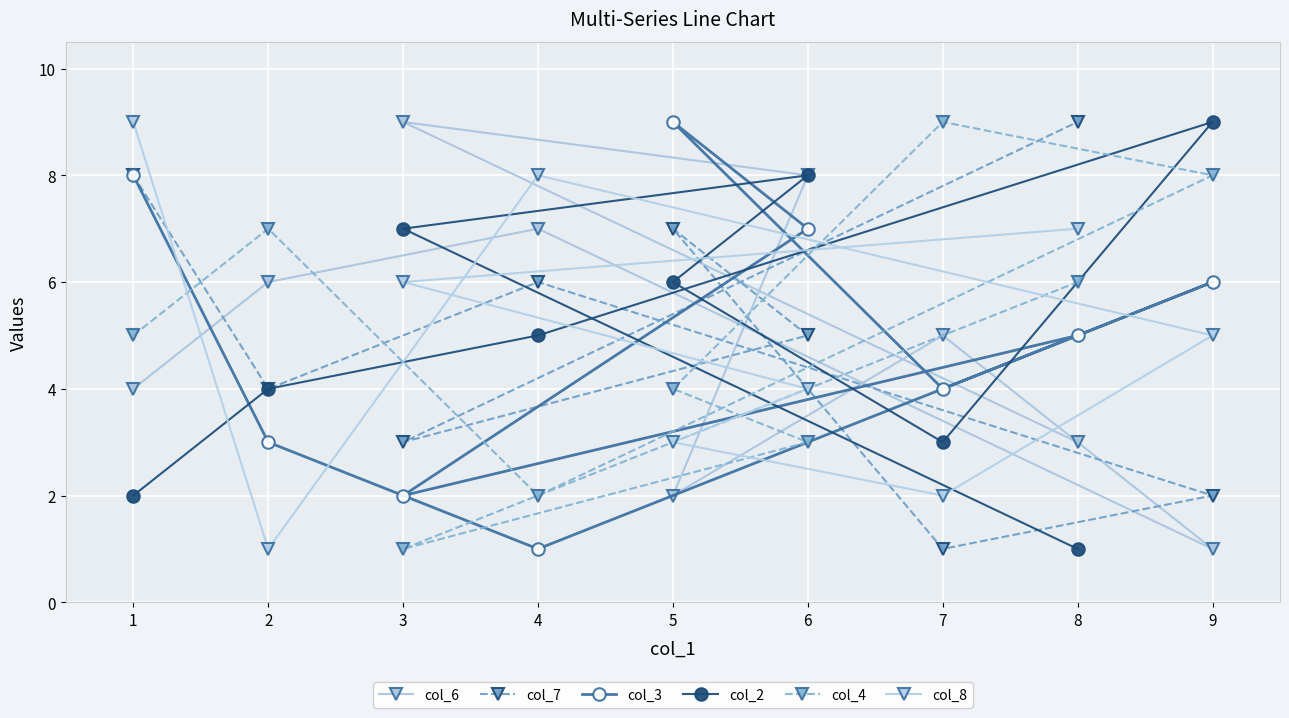

How many distinct data groups are displayed?

6